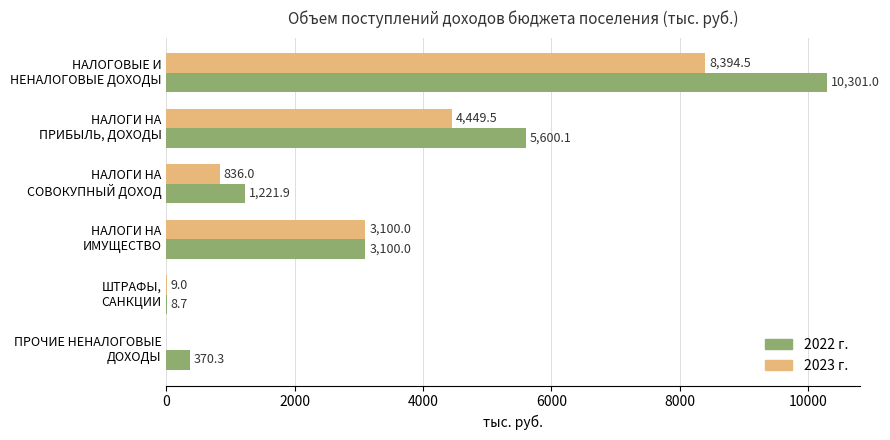

What is the sum of all 2023 г. values?

16789.0